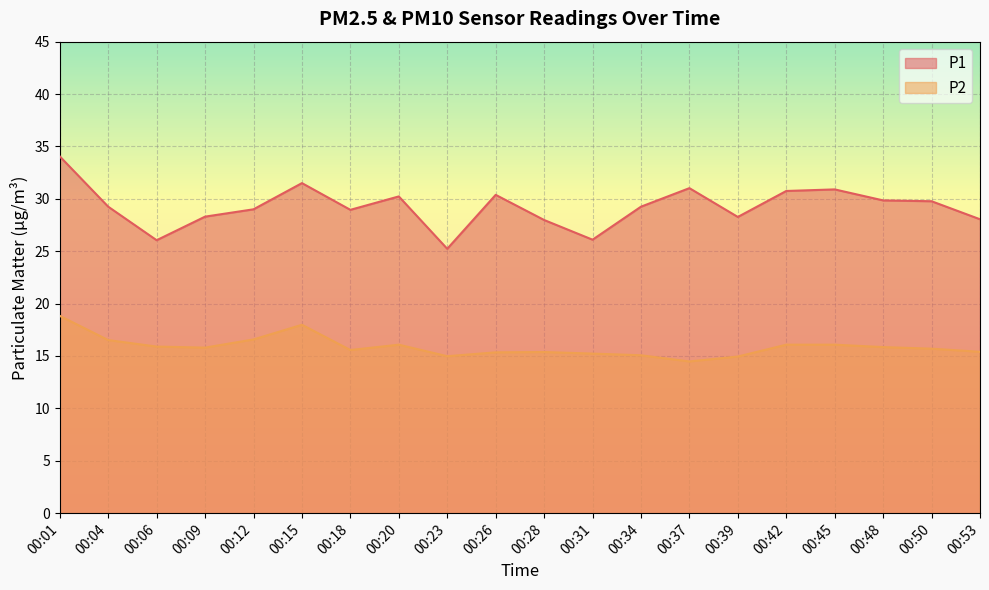

Between 00:15 and 00:23, which series saw the biggest shift?

P1